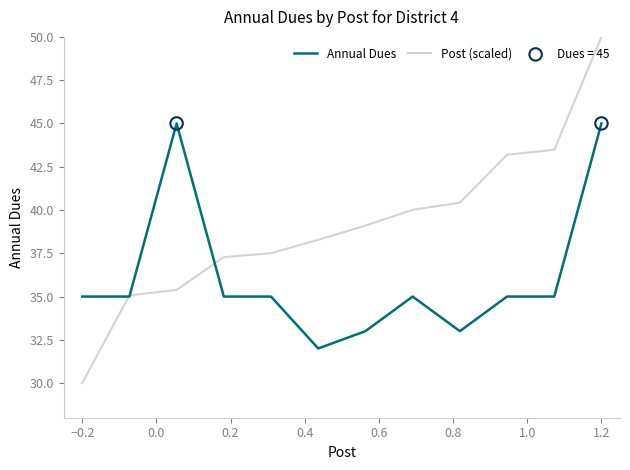

Which series has the widest spread of values?

Post (scaled)